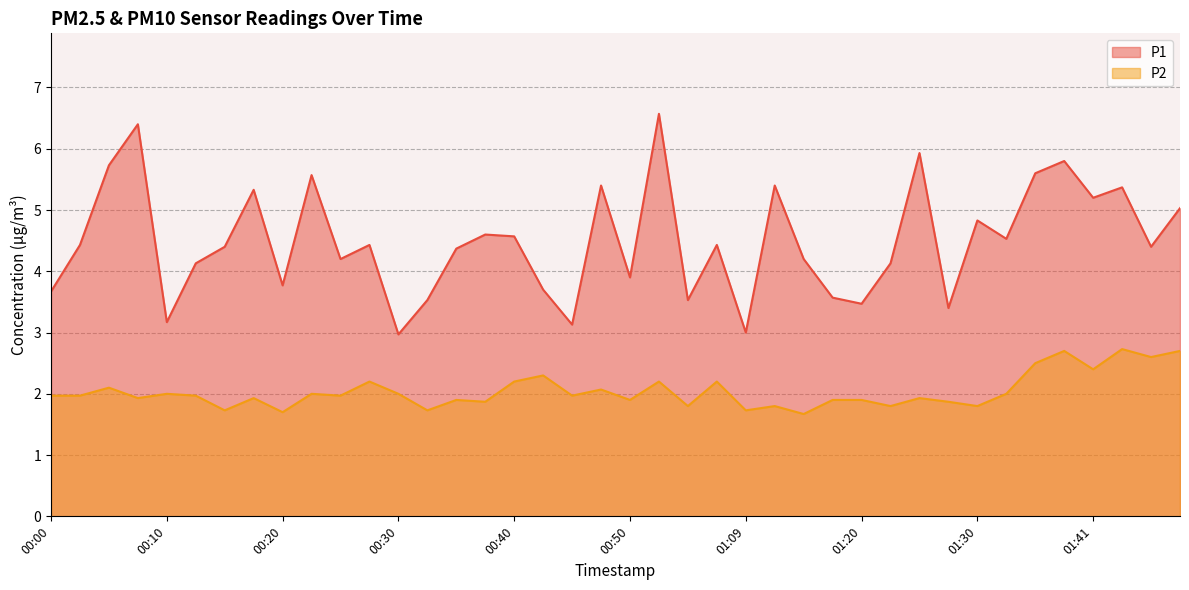

What value does the P1 series have at 00:55?

3.5